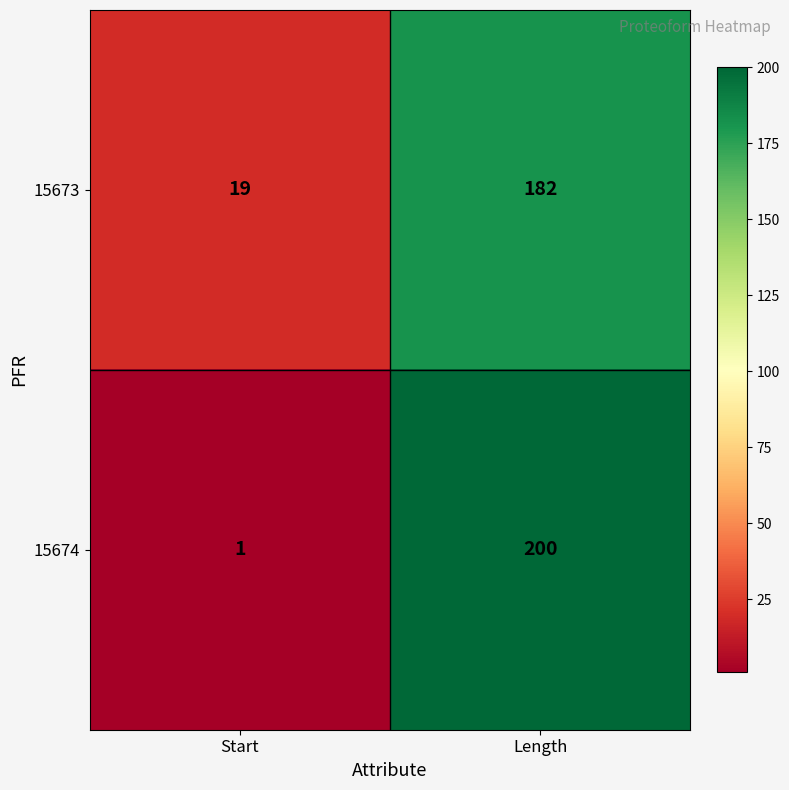

Rank the series at Length from lowest to highest value.

15673, 15674